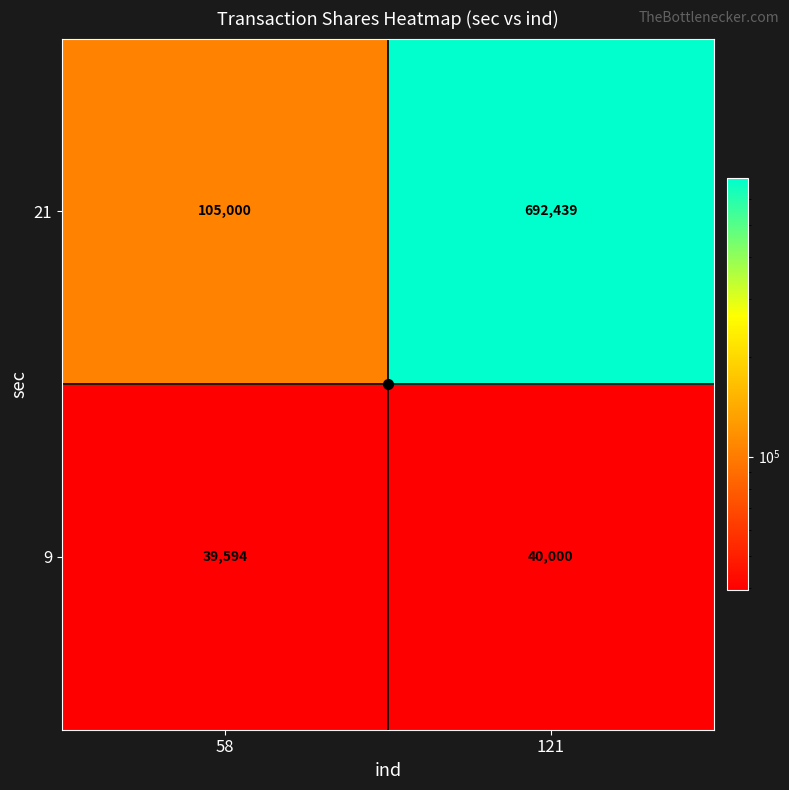

Rank the series at 121 from highest to lowest value.

21, 9